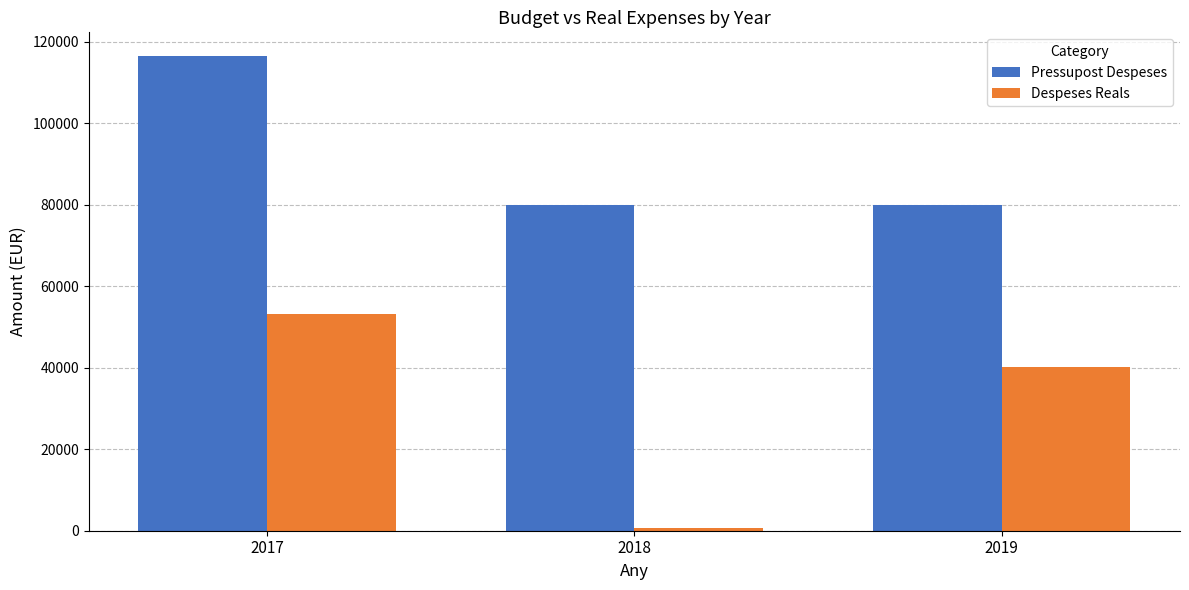

What is the difference between the maximum and minimum values in the Pressupost Despeses series?

36500.0